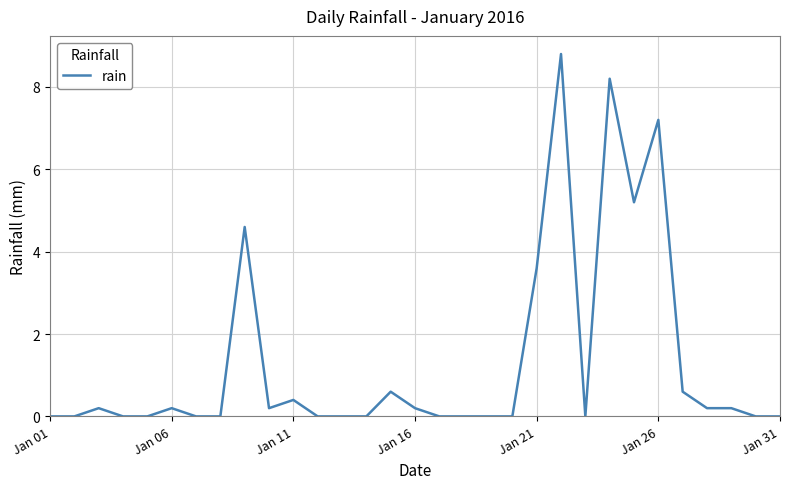

What is the greatest value displayed?

8.8